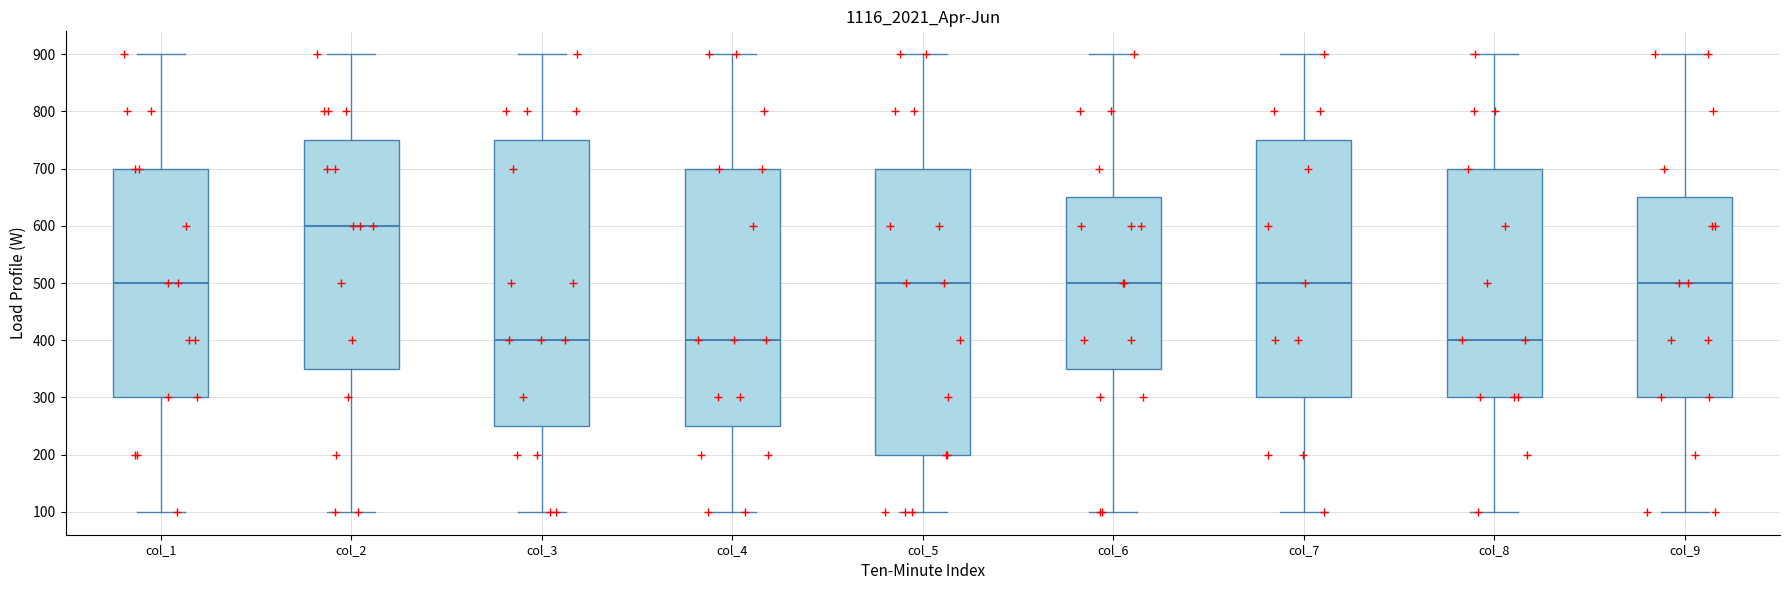

Which box's median line is the highest?

col_2